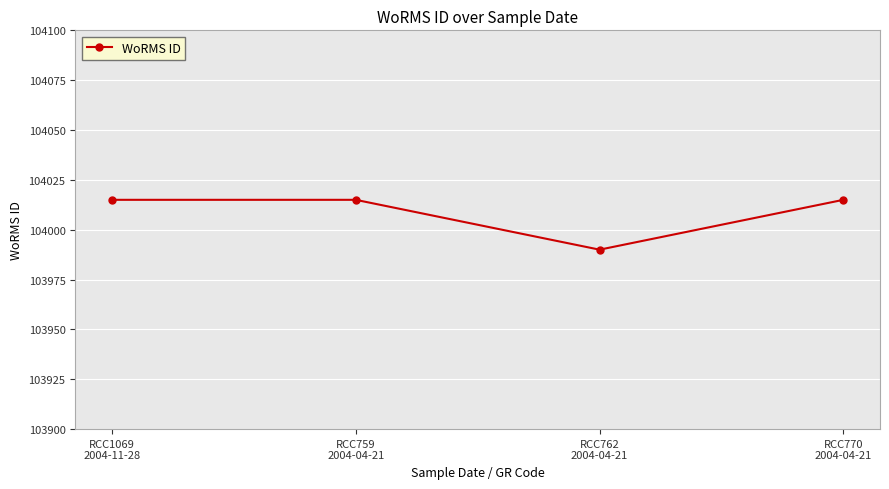

What is the value of the 2nd point from the left?

104015